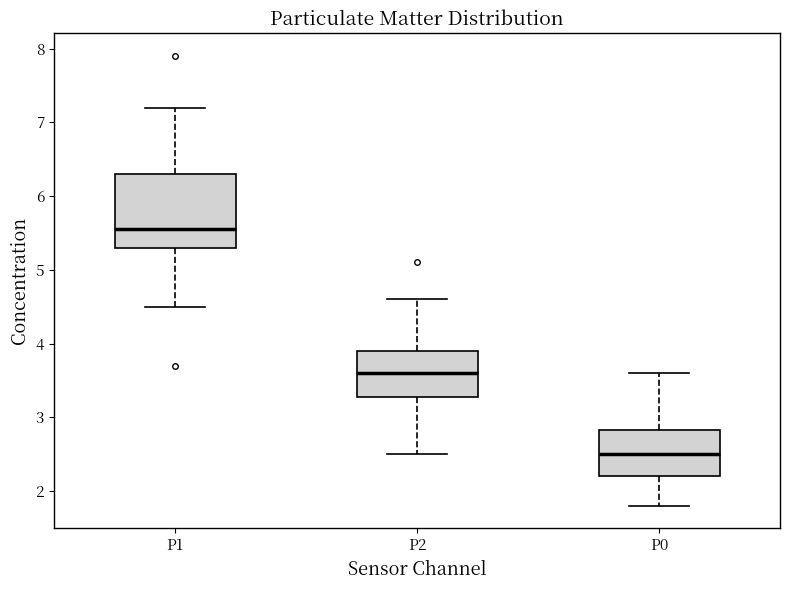

Reading left to right, transcribe this box plot: for each box, give where its median line is, the range the box spans, and where its two whiskers end, as read against the y-axis. The values are not printed on the chart, so give them approximately, as read against the axis.

P1: median 5.6, box 5.3 to 6.3, whiskers 4.5 to 7.2
P2: median 3.6, box 3.3 to 3.9, whiskers 2.5 to 4.6
P0: median 2.5, box 2.2 to 2.8, whiskers 1.8 to 3.6